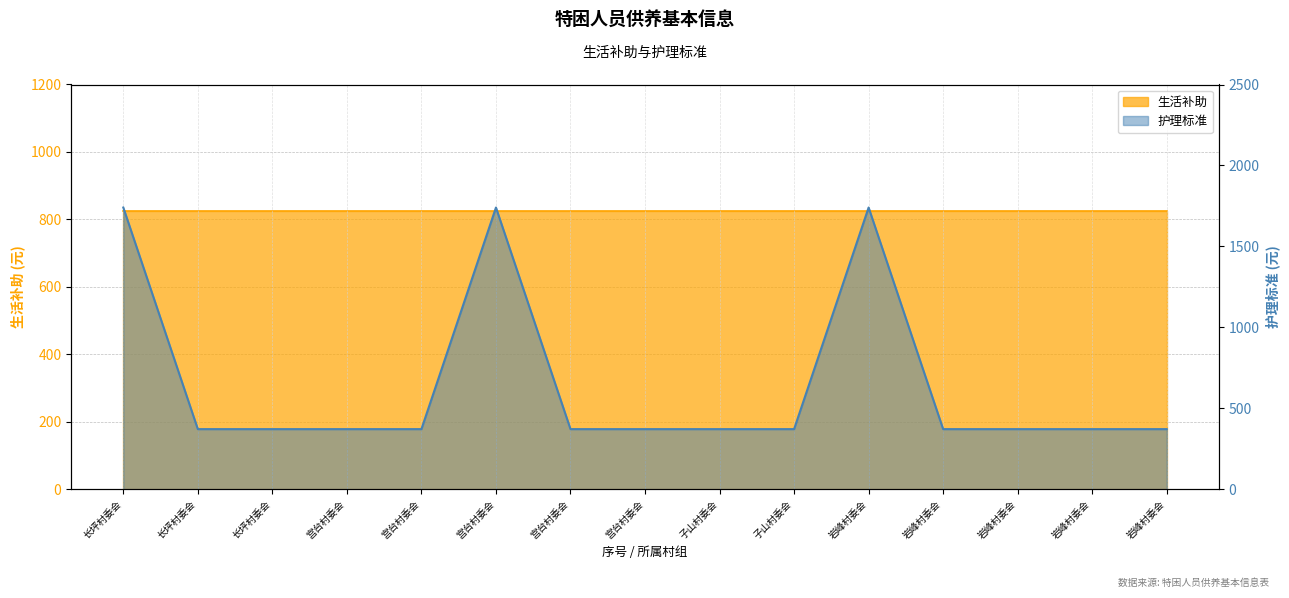

List the labels in order of value, smallest first.

长坪村委会, 长坪村委会, 宫台村委会, 宫台村委会, 宫台村委会, 宫台村委会, 子山村委会, 子山村委会, 岩峰村委会, 岩峰村委会, 岩峰村委会, 岩峰村委会, 长坪村委会, 宫台村委会, 岩峰村委会